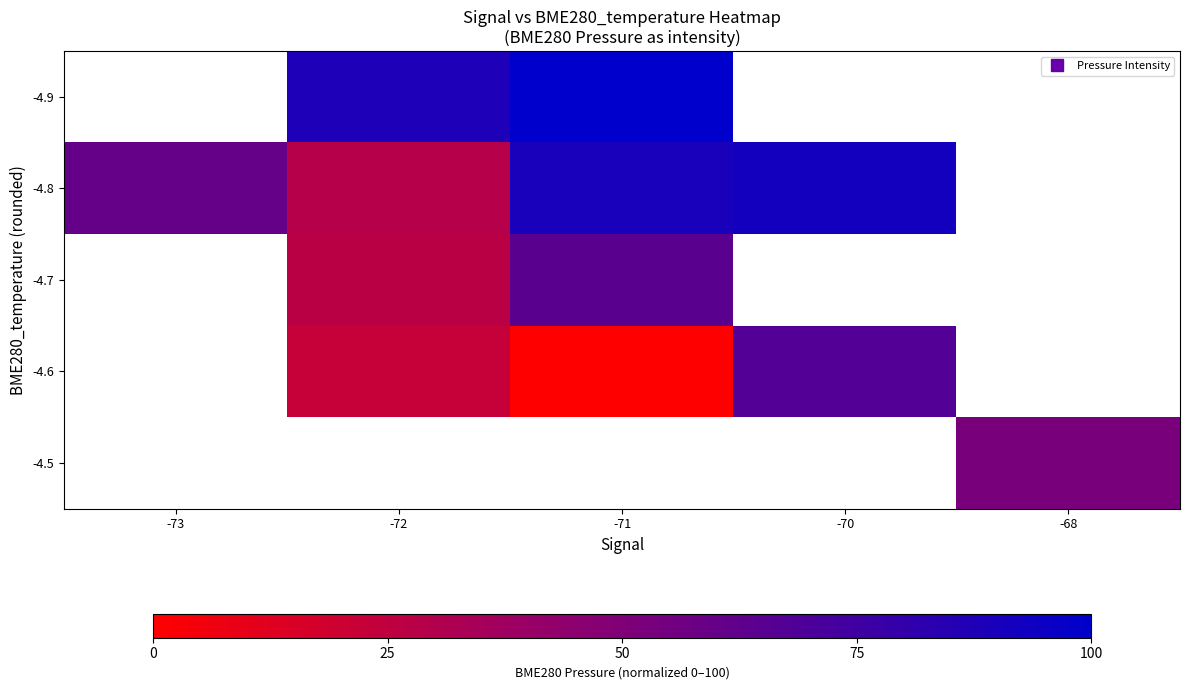

What is the sum of the -4.8 values at -71 and -70?

182.4